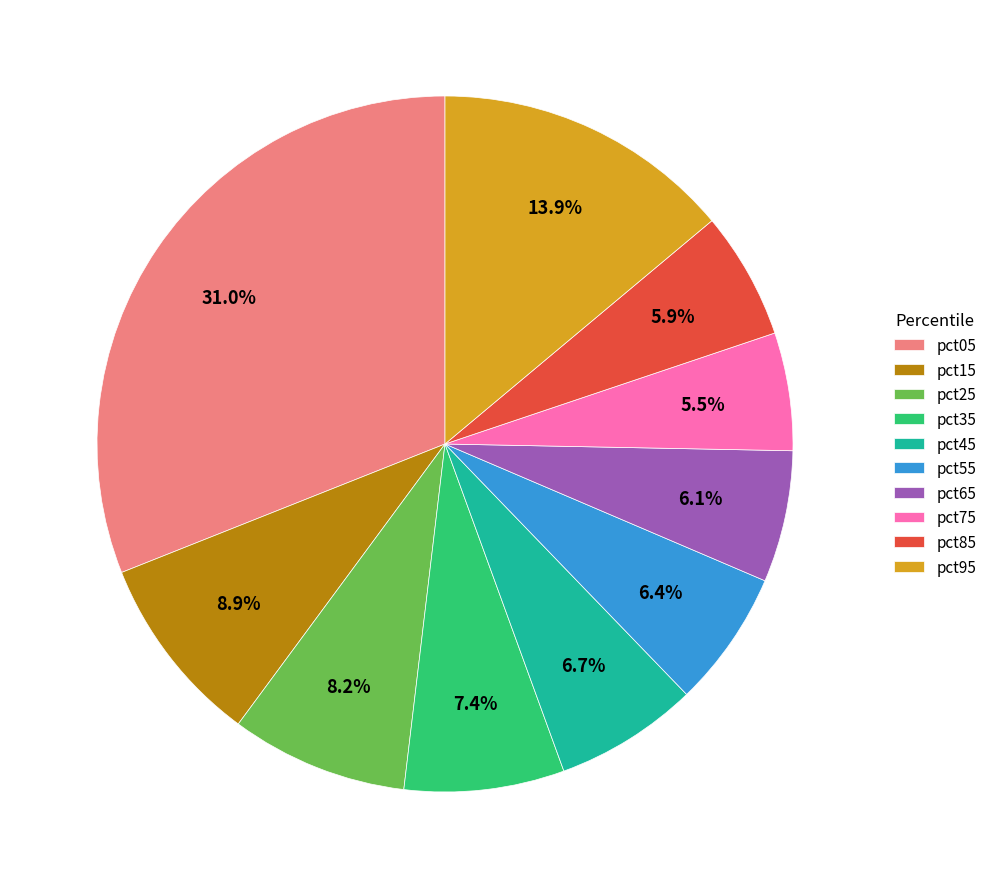

How many slices are in this pie chart?

10